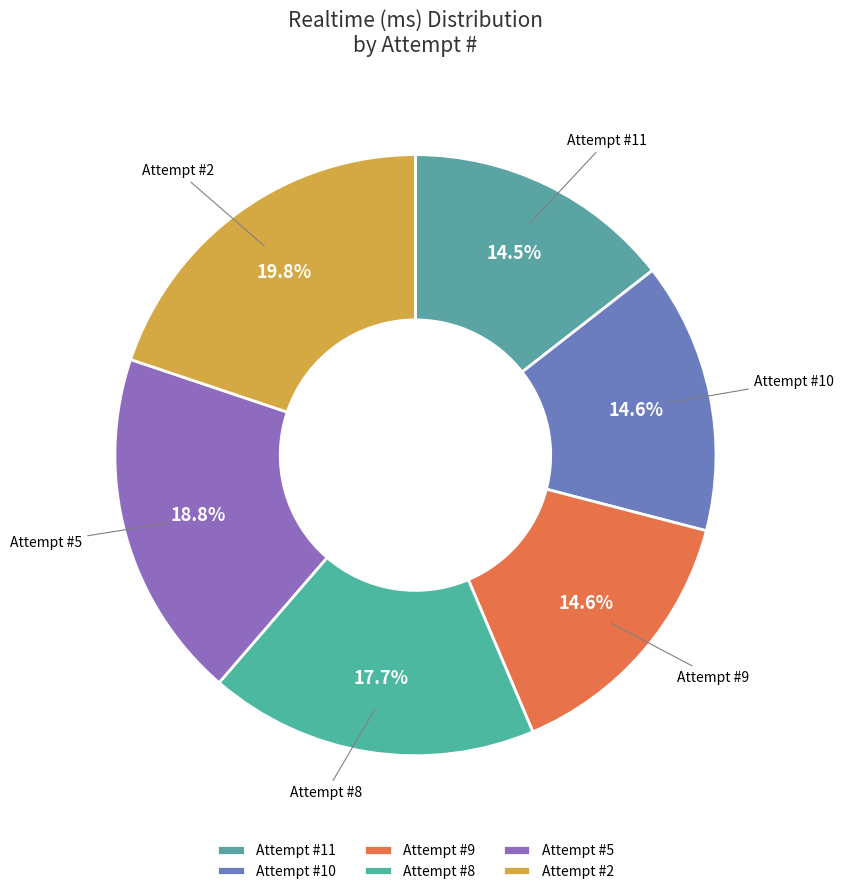

Is there a majority slice in this chart?

No